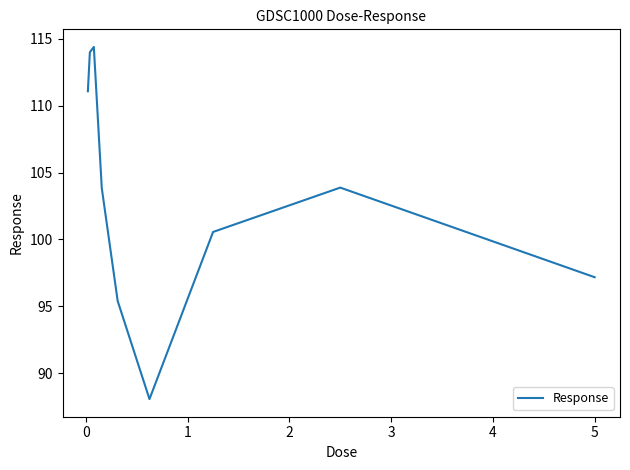

True or false: the data has more than 0 interior local peaks.

True